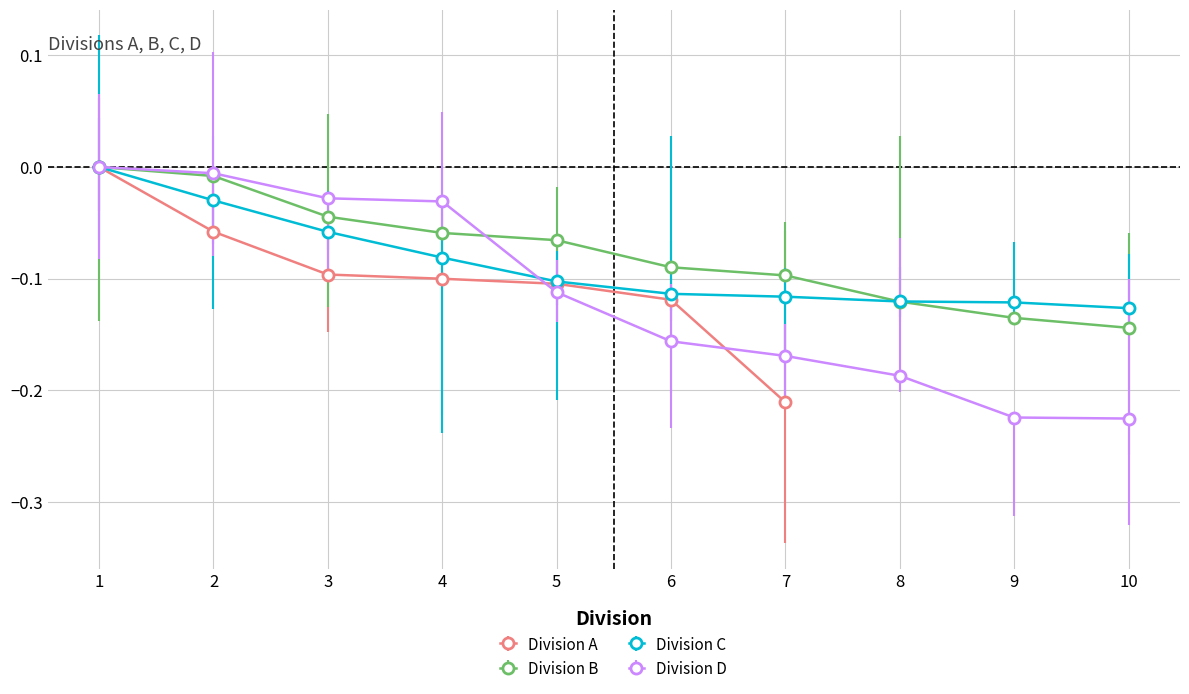

What is the difference between the maximum and minimum values in the Division D series?

0.2